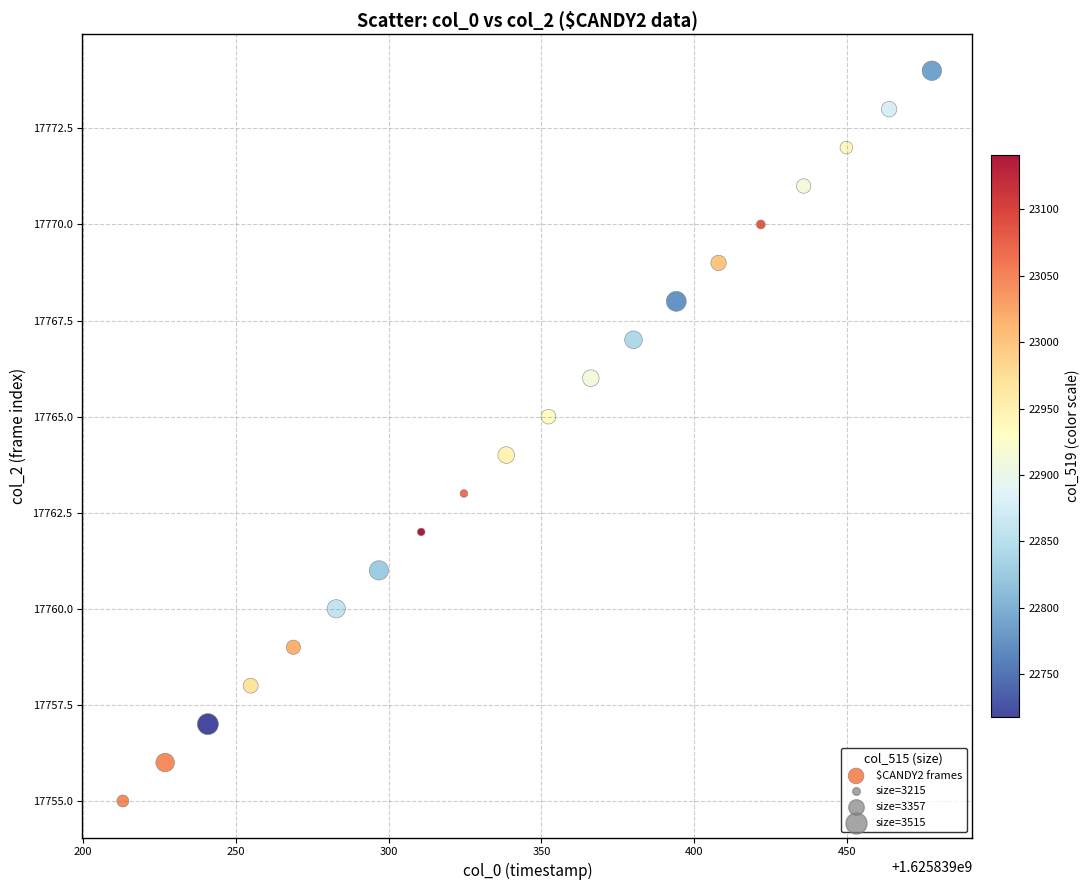

What is the range of Y values (max minus min)?

19